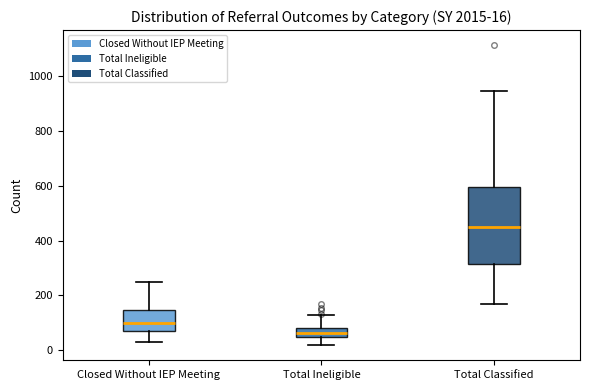

Which box is the tallest, from its lower edge to its upper edge?

Total Classified